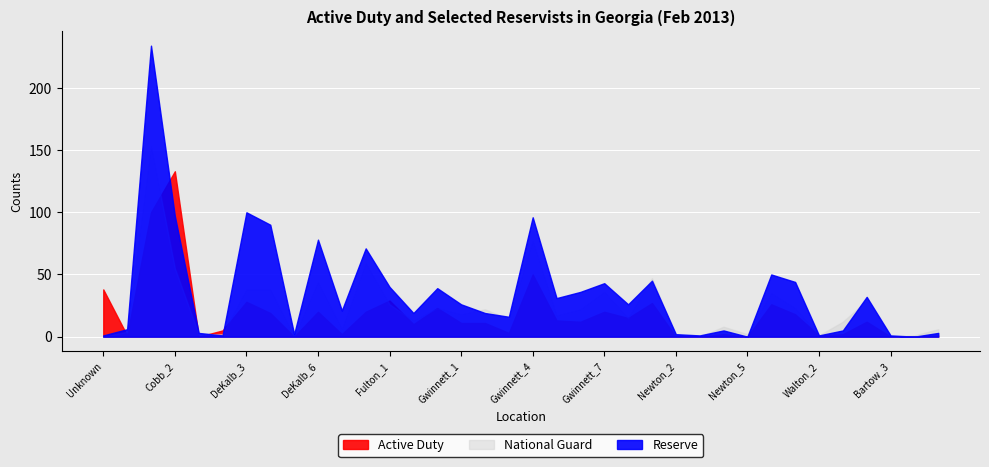

How many positive values does the Reserve series have?

34